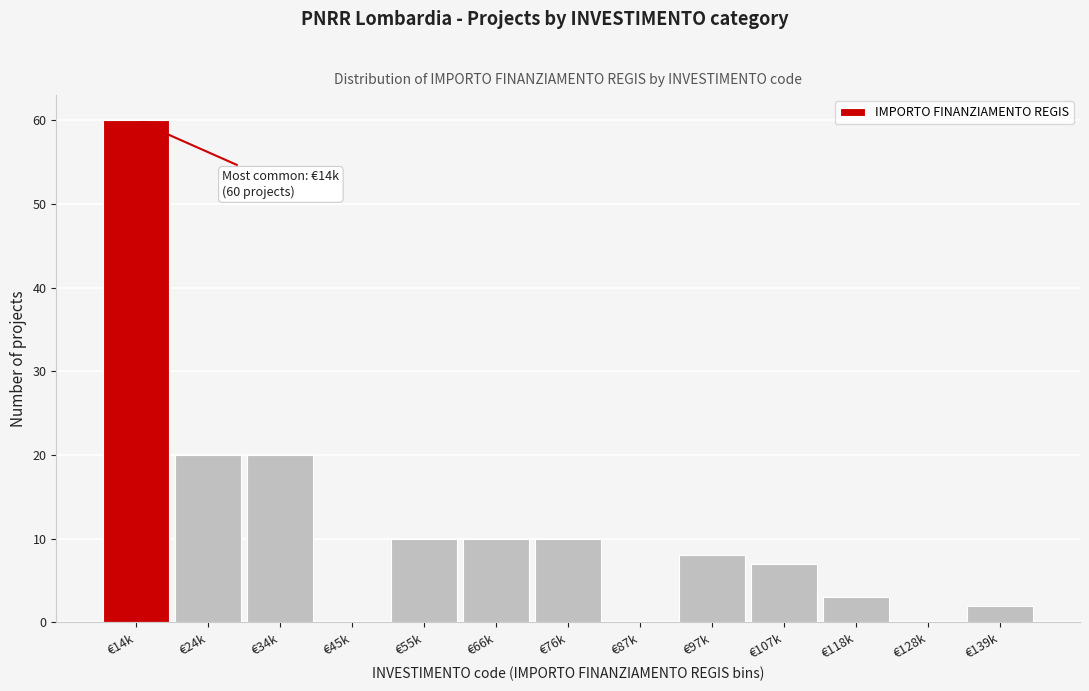

Reading left to right, transcribe all the data shown in this chart.

€14k=60	€24k=20	€34k=20	€45k=0	€55k=10	€66k=10	€76k=10	€87k=0	€97k=8	€107k=7	€118k=3	€128k=0	€139k=2